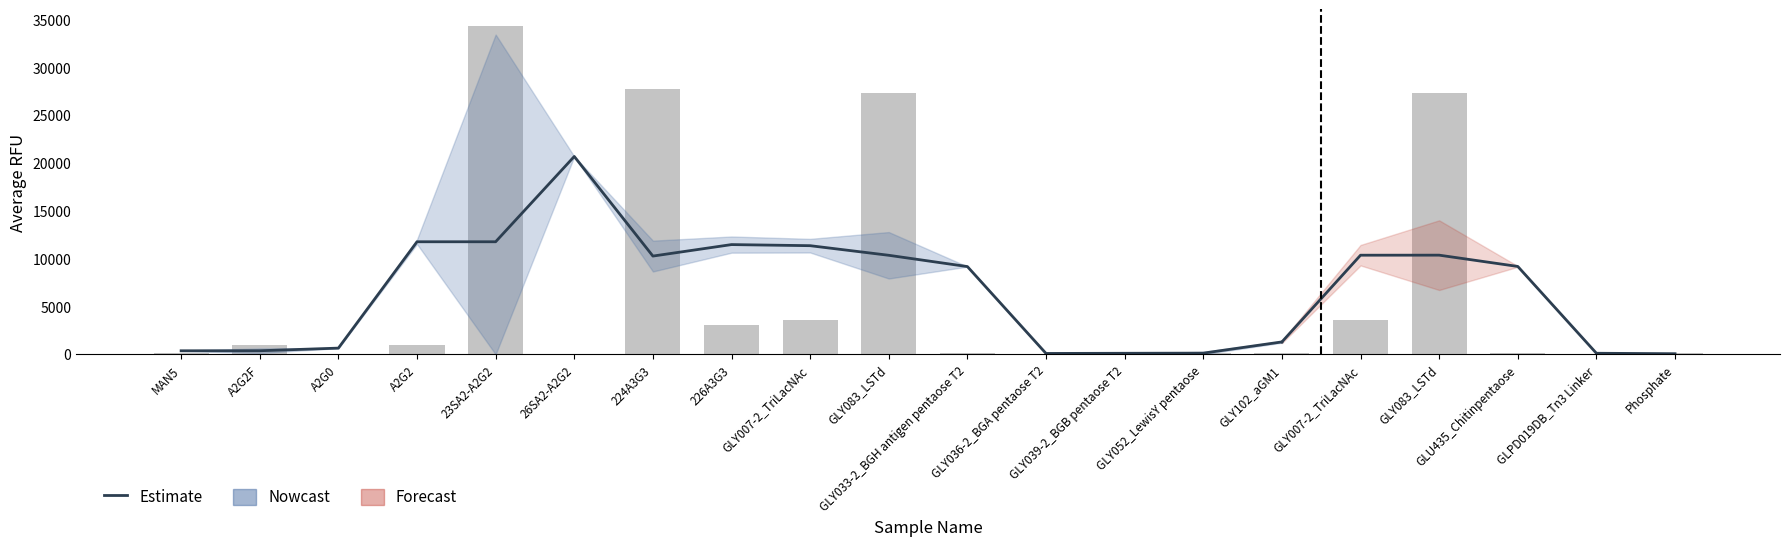

What is the label of the 12th bar from the right?

A2G2